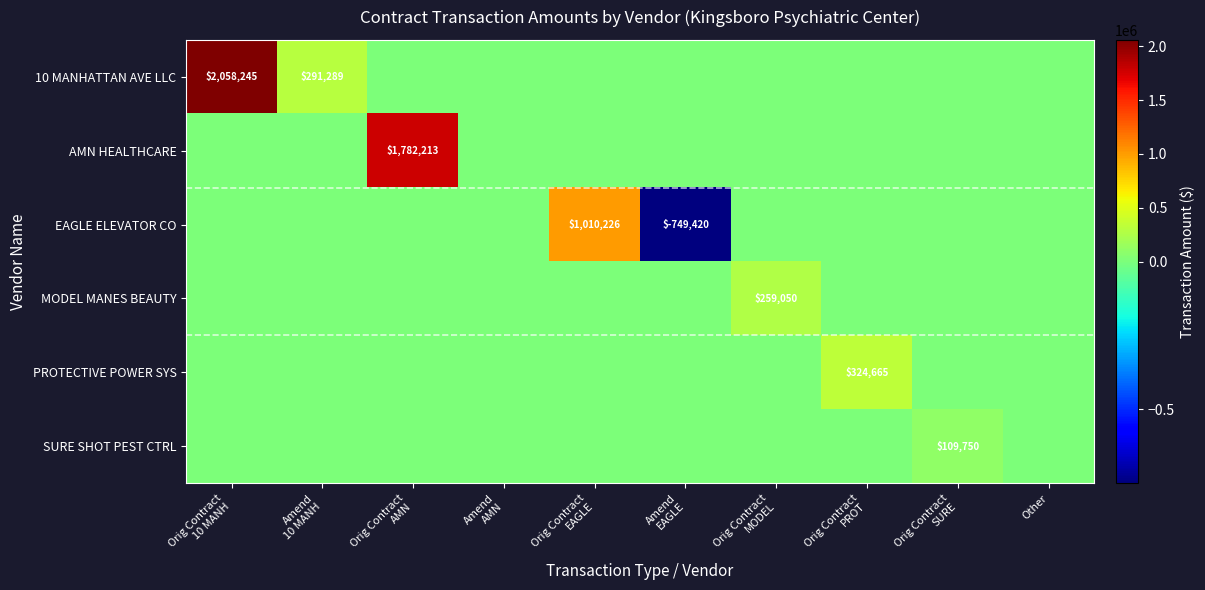

At which category does the chart reach its peak across all series?

Orig Contract
10 MANH